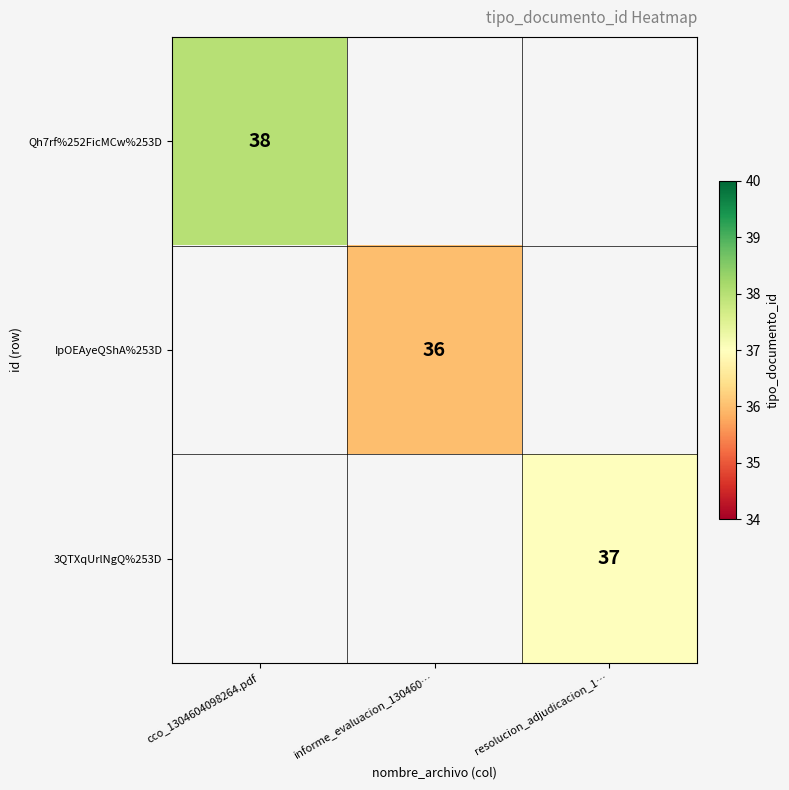

True or false: 3QTXqUrlNgQ%253D has a value of 37 at resolucion_adjudicacion_1….

True